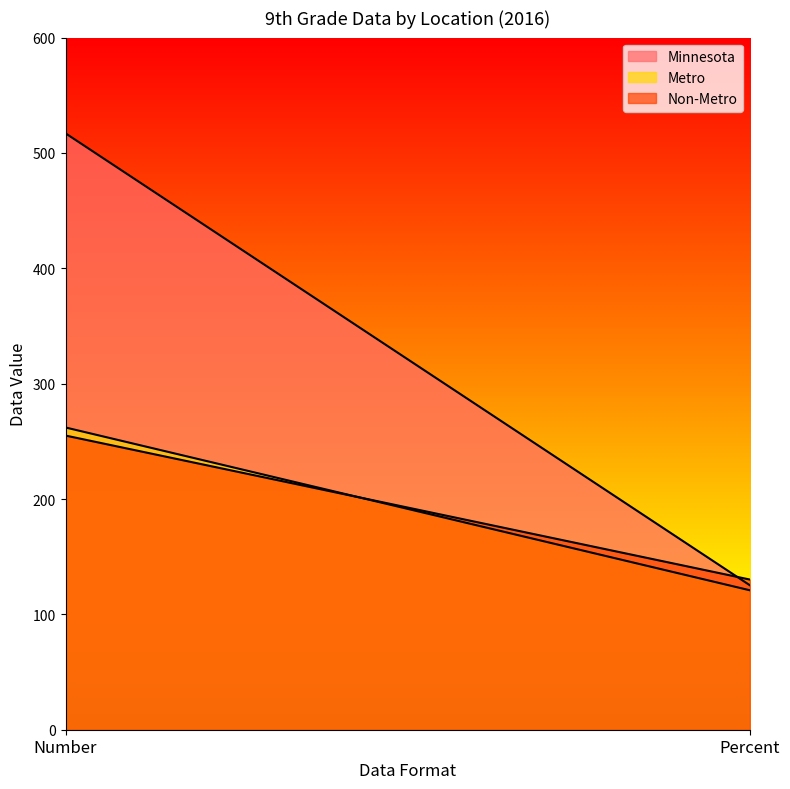

What are all the series names shown in the legend?

Minnesota, Metro, Non-Metro